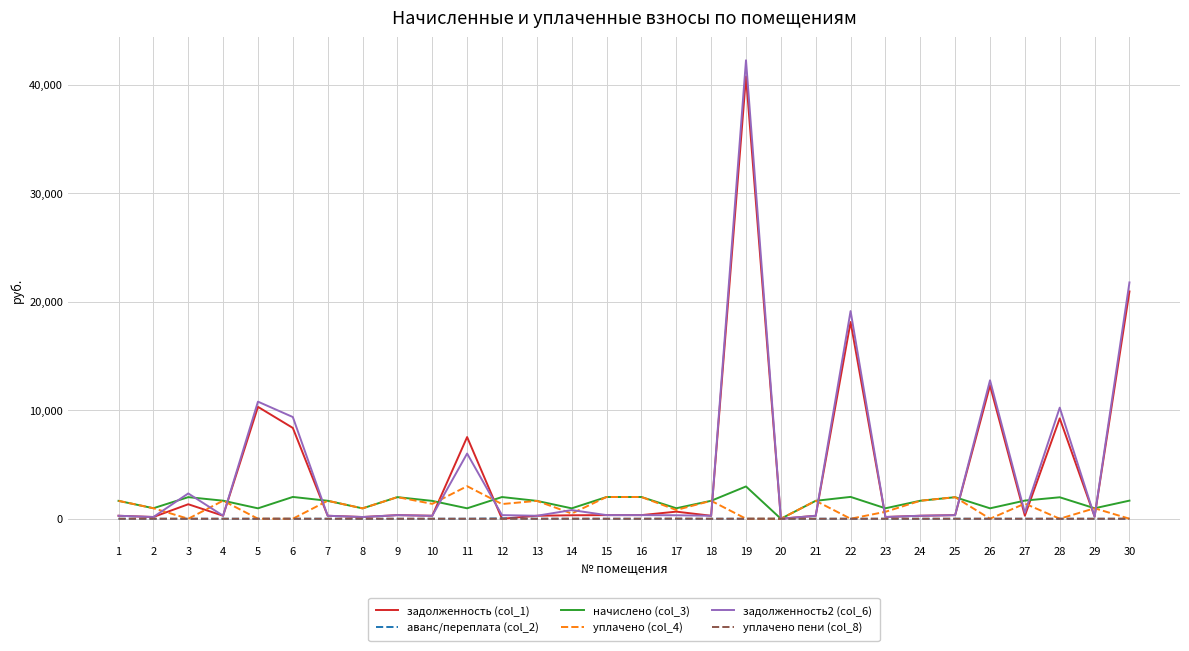

At which category is the sum across all series the highest?

19